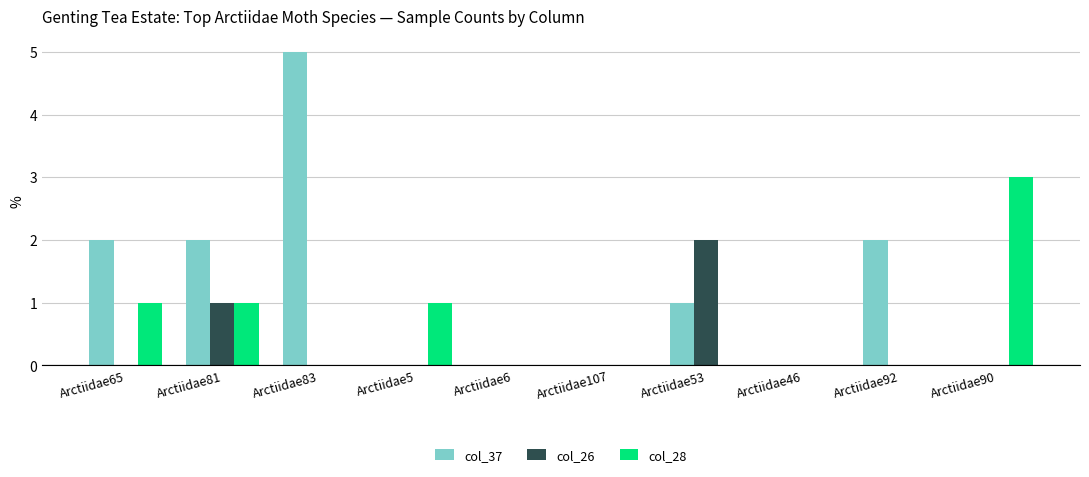

The value of col_26 at Arctiidae83 is 0. True or false?

True